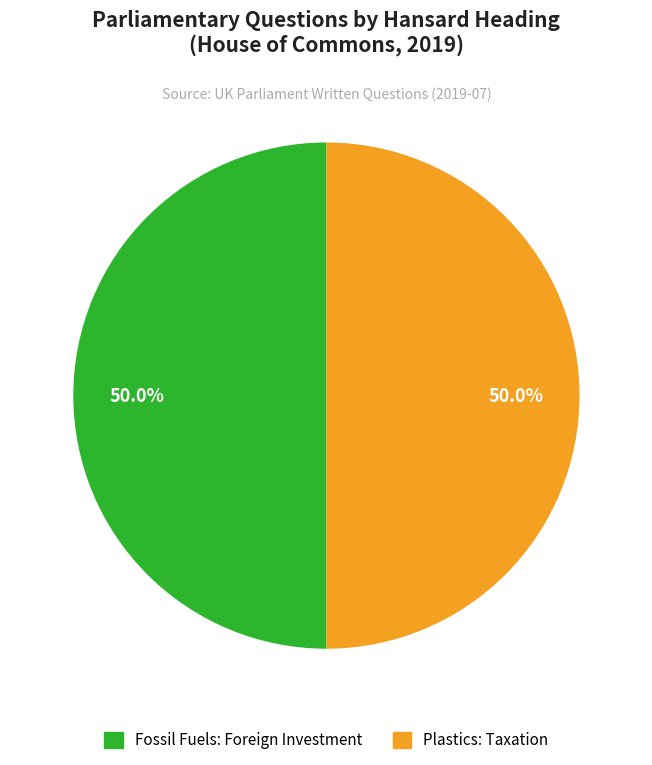

How many segments does this pie chart have?

2